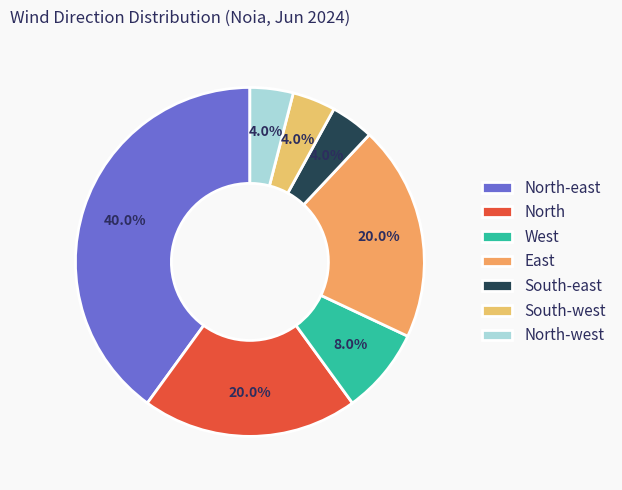

Which slice is the smallest?

South-east